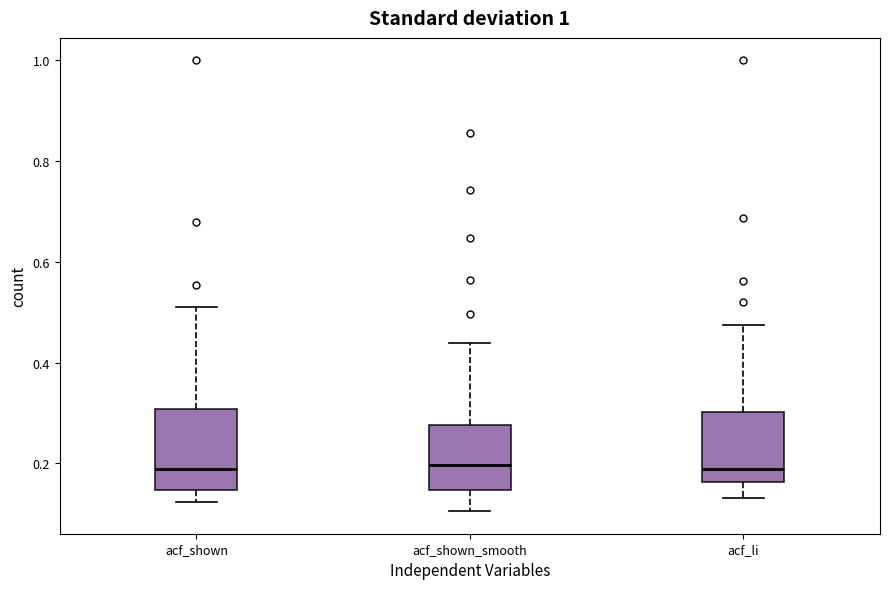

Which box is the tallest, from its lower edge to its upper edge?

acf_shown